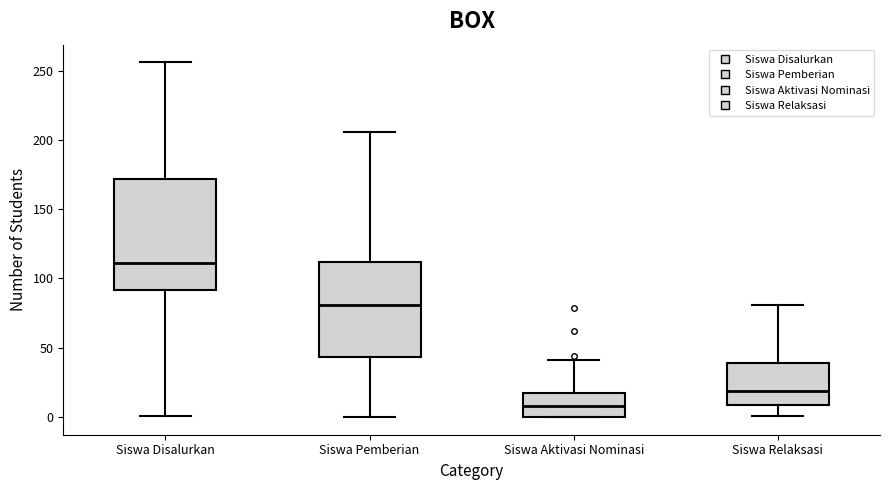

Which box has the highest median line?

Siswa Disalurkan